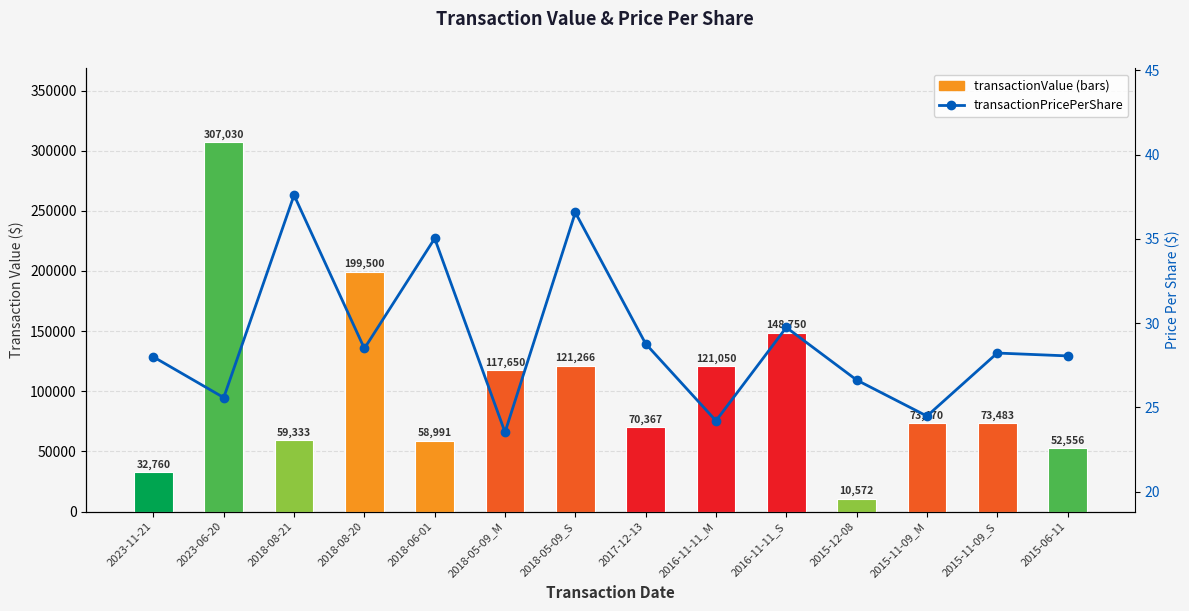

What is the label of the 12th bar from the left?

2015-11-09_M